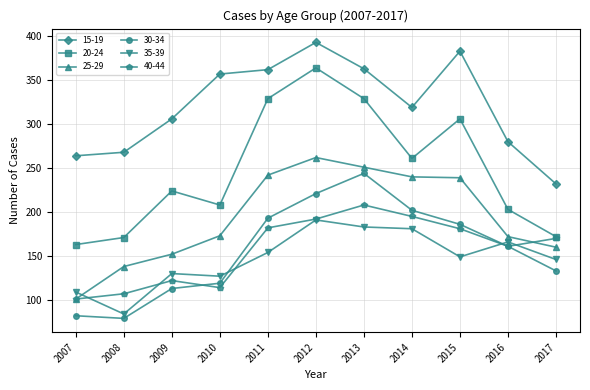

The value of 30-34 at 2015 is 186. True or false?

True